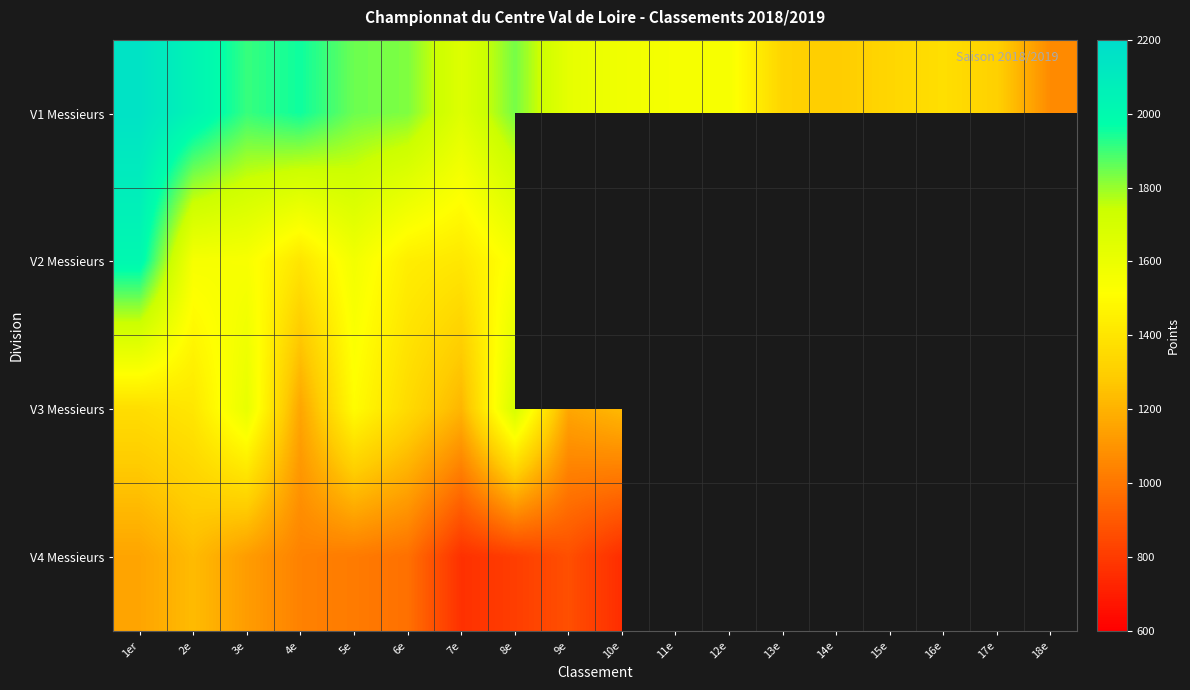

The V3 Messieurs series shows 1158.0 at 4e. True or false?

True